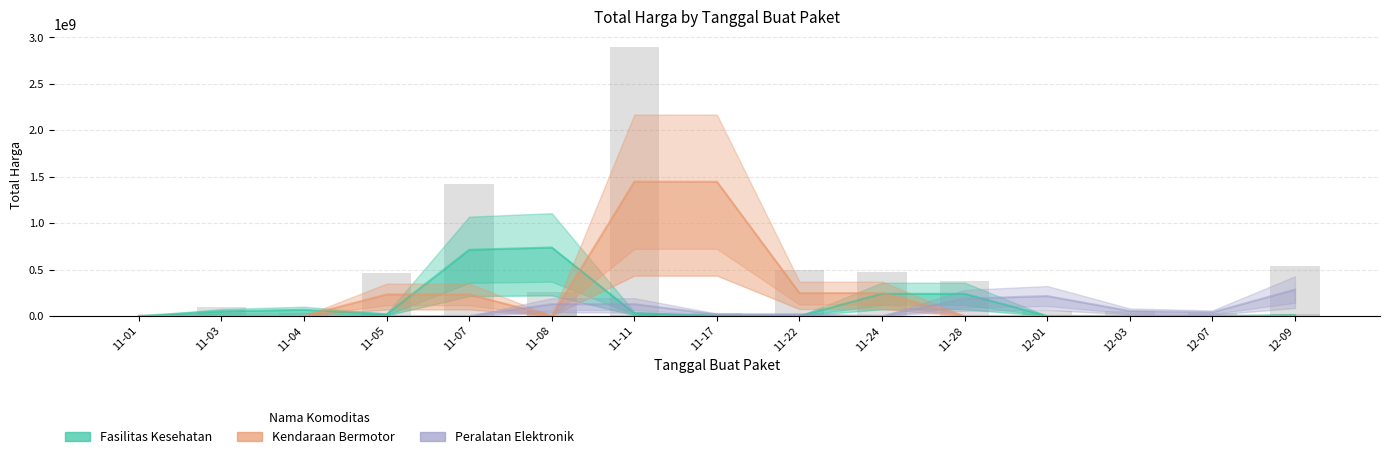

What is the approximate value of Peralatan Elektronik at 12-09, to the nearest 50?

284241500